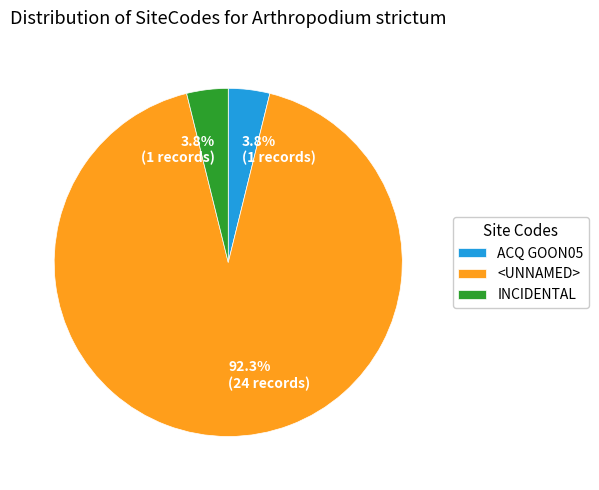

Do ACQ GOON05 and <UNNAMED> together represent more than half of the pie?

Yes